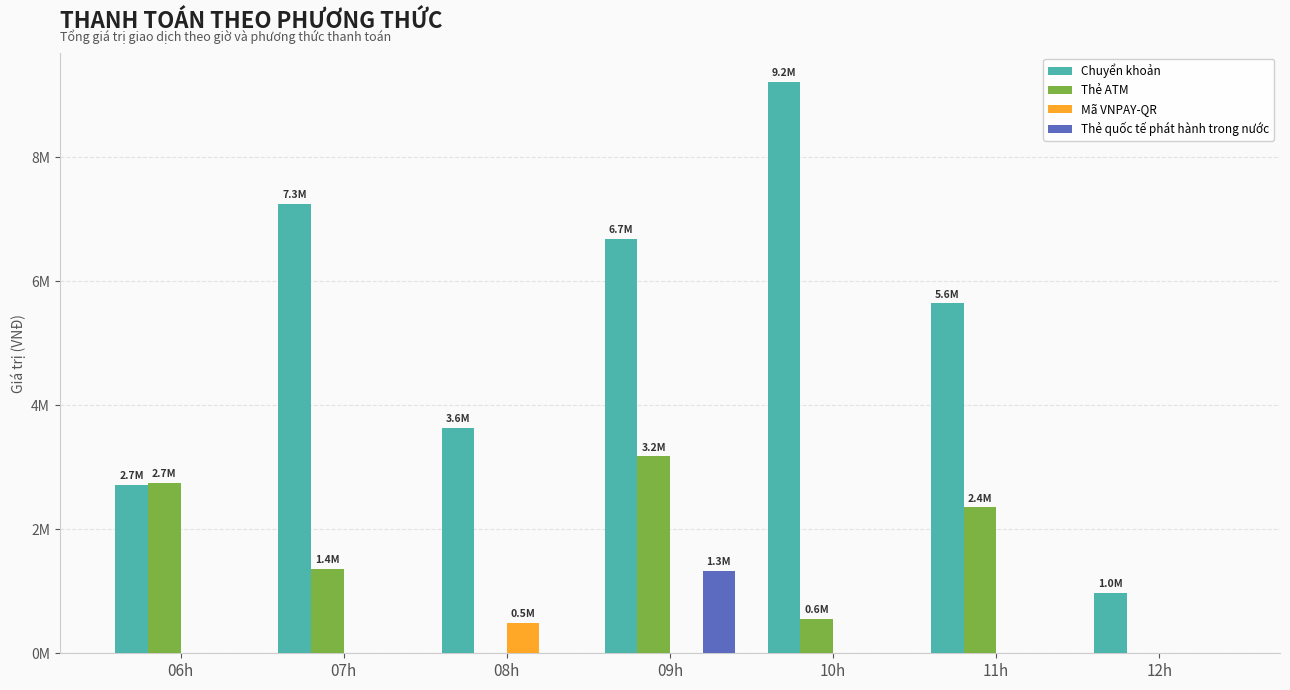

List the labels in order of Mã VNPAY-QR value, smallest first.

06h, 07h, 09h, 10h, 11h, 12h, 08h